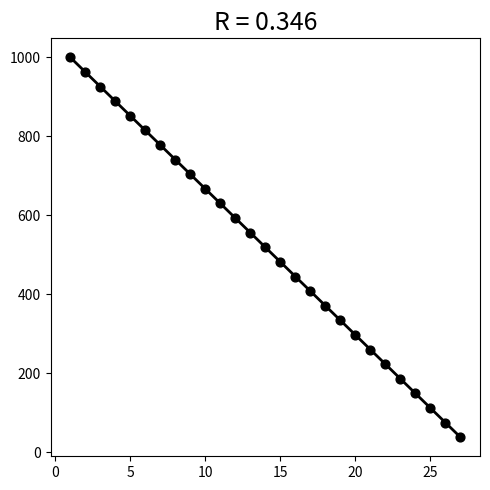

What is the range of Y values (max minus min)?

962